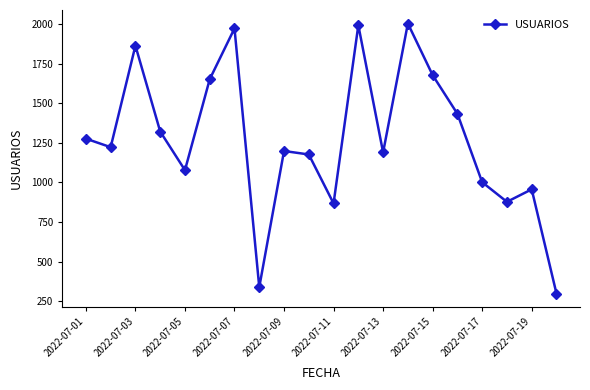

How many interior local peaks (higher than both neighbors) does the data have?

6